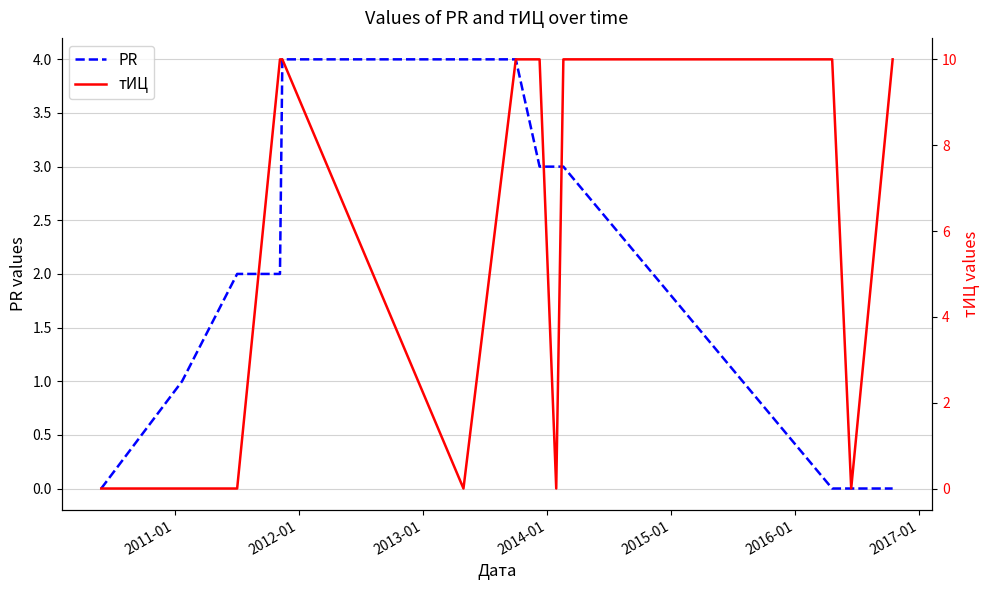

List the series in order of their peak value, highest first.

тИЦ, PR